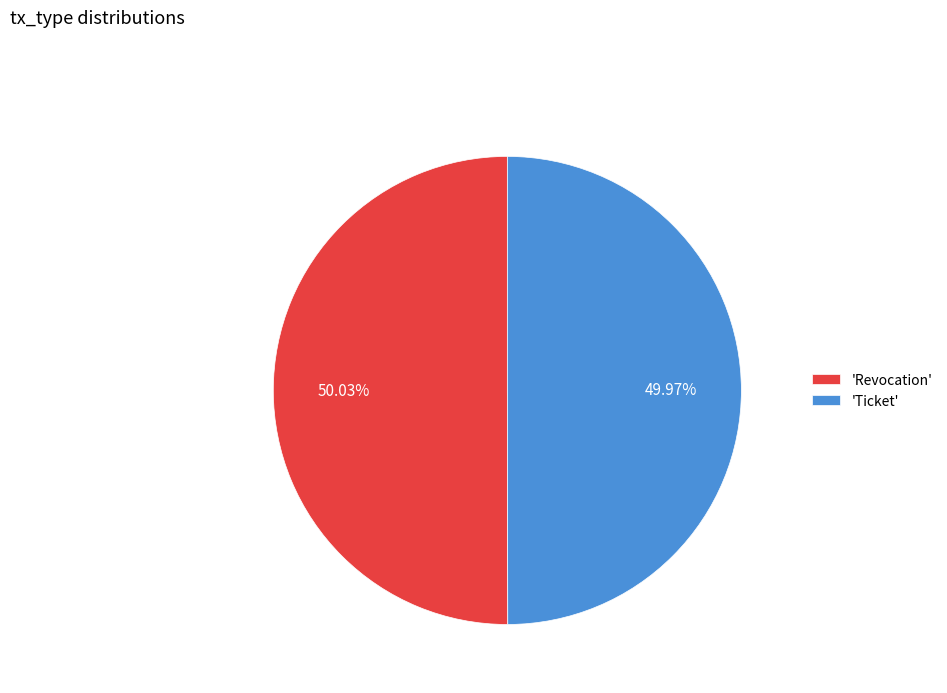

What is the ratio of the value at 'Revocation' to the value at 'Ticket'?

1.0